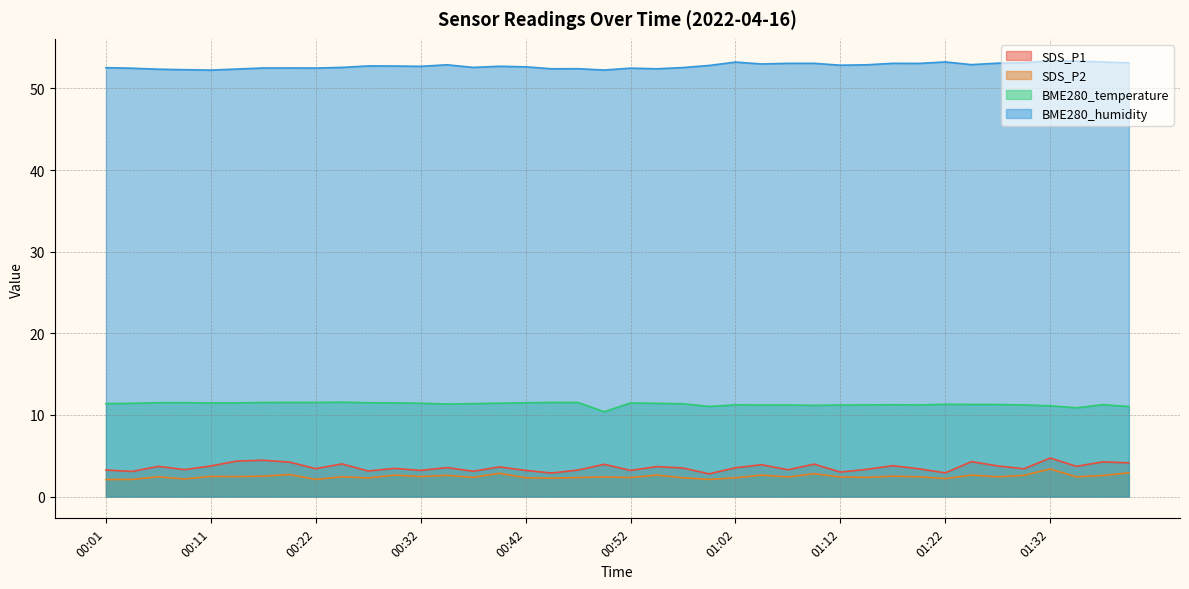

What is the approximate value of SDS_P1 at 00:54?

3.7